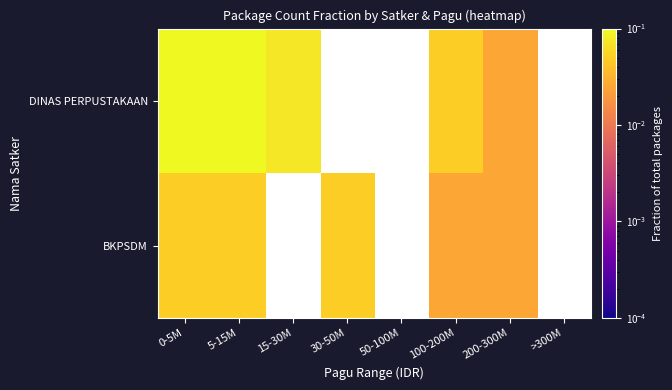

The value of BKPSDM at 0-5M is 0.1. True or false?

False